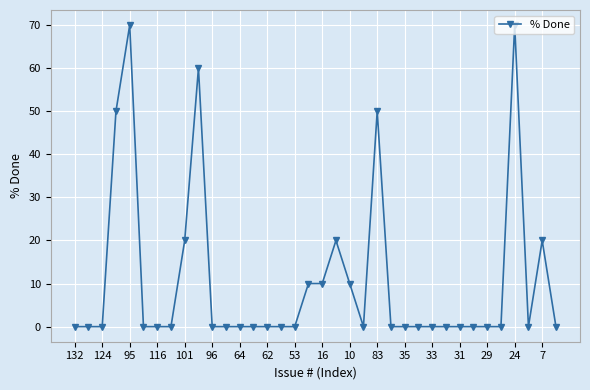

Count the number of data series in this chart.

1